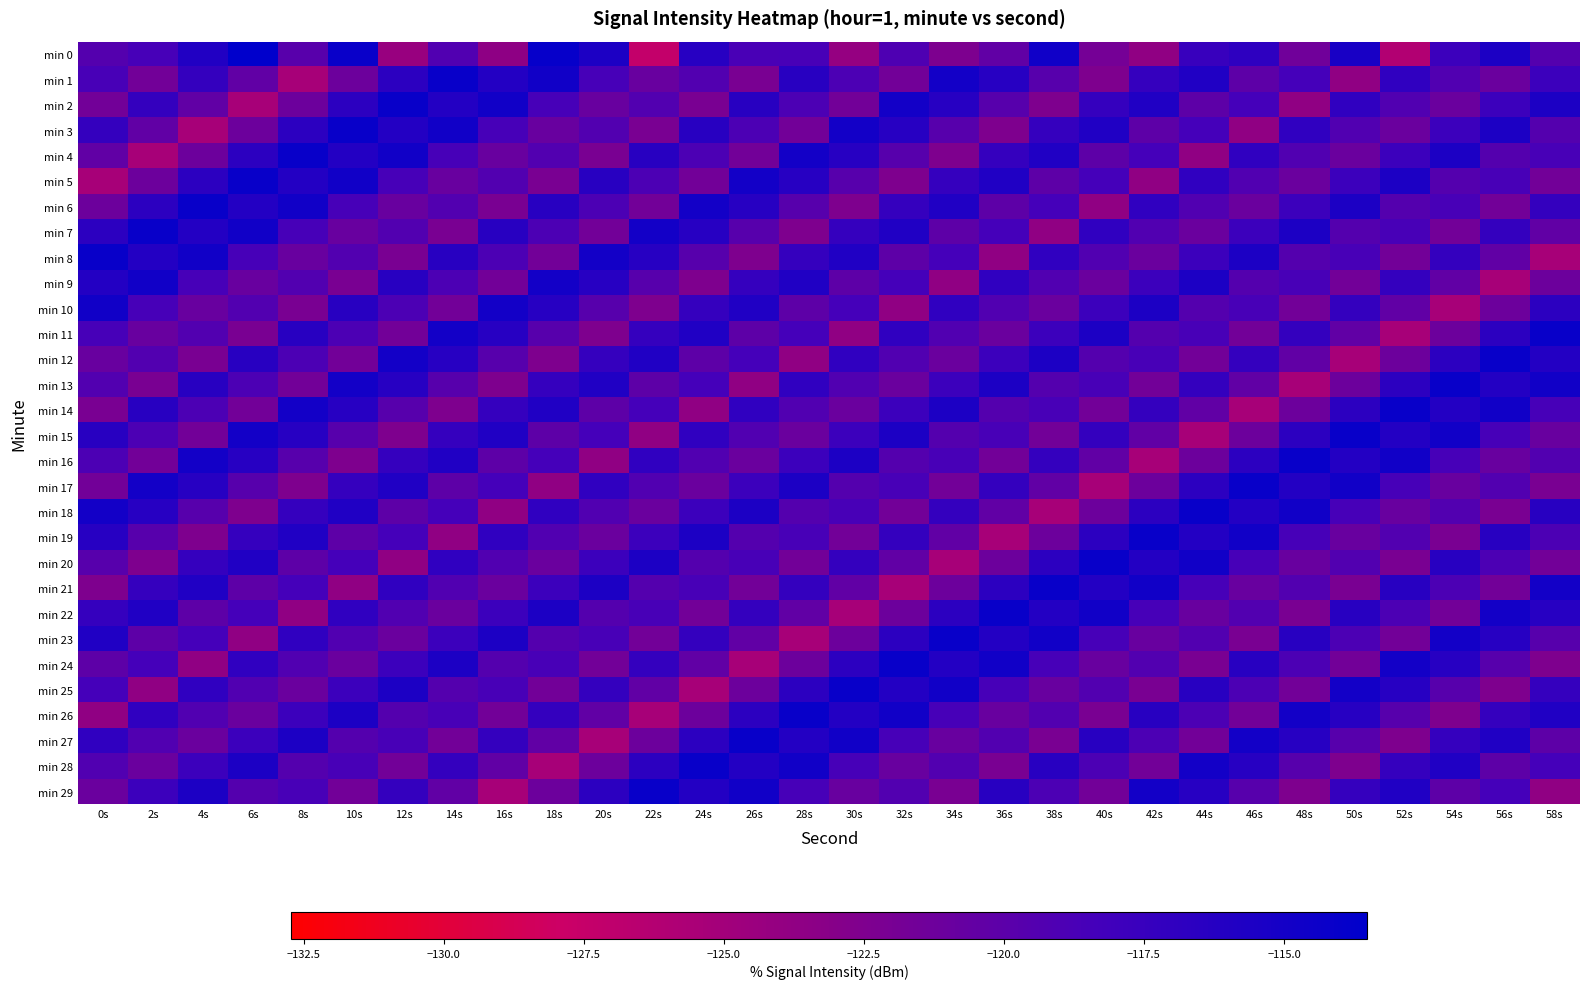

Reading left to right, extract all data points from this chart.

min 0: 0s=-119.5	2s=-118.6	4s=-115.8	6s=-113.5	8s=-119.8	10s=-114.2	12s=-124.3	14s=-119.2	16s=-123.6	18s=-114.0	20s=-115.6	22s=-127.3	24s=-116.4	26s=-118.7	28s=-118.6	30s=-124.0	32s=-119.1	34s=-122.4	36s=-120.4	38s=-114.6	40s=-121.8	42s=-123.7	44s=-117.5	46s=-116.8	48s=-121.4	50s=-115.3	52s=-126.1	54s=-117.8	56s=-115.6	58s=-119.5
min 1: 0s=-118.6	2s=-121.6	4s=-117.2	6s=-120.4	8s=-125.3	10s=-121.2	12s=-116.7	14s=-114.2	16s=-116.0	18s=-114.8	20s=-118.6	22s=-120.9	24s=-119.3	26s=-122.1	28s=-116.4	30s=-119.0	32s=-121.5	34s=-114.9	36s=-116.3	38s=-119.7	40s=-122.5	42s=-117.3	44s=-115.8	46s=-120.2	48s=-118.4	50s=-123.7	52s=-116.9	54s=-119.3	56s=-121.0	58s=-117.8
min 2: 0s=-121.6	2s=-117.2	4s=-120.4	6s=-125.3	8s=-121.2	10s=-116.7	12s=-114.2	14s=-116.0	16s=-114.8	18s=-118.6	20s=-120.9	22s=-119.3	24s=-122.1	26s=-116.4	28s=-119.0	30s=-121.5	32s=-114.9	34s=-116.3	36s=-119.7	38s=-122.5	40s=-117.3	42s=-115.8	44s=-120.2	46s=-118.4	48s=-123.7	50s=-116.9	52s=-119.3	54s=-121.0	56s=-117.8	58s=-115.6
min 3: 0s=-117.2	2s=-120.4	4s=-125.3	6s=-121.2	8s=-116.7	10s=-114.2	12s=-116.0	14s=-114.8	16s=-118.6	18s=-120.9	20s=-119.3	22s=-122.1	24s=-116.4	26s=-119.0	28s=-121.5	30s=-114.9	32s=-116.3	34s=-119.7	36s=-122.5	38s=-117.3	40s=-115.8	42s=-120.2	44s=-118.4	46s=-123.7	48s=-116.9	50s=-119.3	52s=-121.0	54s=-117.8	56s=-115.6	58s=-119.5
min 4: 0s=-120.4	2s=-125.3	4s=-121.2	6s=-116.7	8s=-114.2	10s=-116.0	12s=-114.8	14s=-118.6	16s=-120.9	18s=-119.3	20s=-122.1	22s=-116.4	24s=-119.0	26s=-121.5	28s=-114.9	30s=-116.3	32s=-119.7	34s=-122.5	36s=-117.3	38s=-115.8	40s=-120.2	42s=-118.4	44s=-123.7	46s=-116.9	48s=-119.3	50s=-121.0	52s=-117.8	54s=-115.6	56s=-119.5	58s=-118.6
min 5: 0s=-125.3	2s=-121.2	4s=-116.7	6s=-114.2	8s=-116.0	10s=-114.8	12s=-118.6	14s=-120.9	16s=-119.3	18s=-122.1	20s=-116.4	22s=-119.0	24s=-121.5	26s=-114.9	28s=-116.3	30s=-119.7	32s=-122.5	34s=-117.3	36s=-115.8	38s=-120.2	40s=-118.4	42s=-123.7	44s=-116.9	46s=-119.3	48s=-121.0	50s=-117.8	52s=-115.6	54s=-119.5	56s=-118.6	58s=-121.6
min 6: 0s=-121.2	2s=-116.7	4s=-114.2	6s=-116.0	8s=-114.8	10s=-118.6	12s=-120.9	14s=-119.3	16s=-122.1	18s=-116.4	20s=-119.0	22s=-121.5	24s=-114.9	26s=-116.3	28s=-119.7	30s=-122.5	32s=-117.3	34s=-115.8	36s=-120.2	38s=-118.4	40s=-123.7	42s=-116.9	44s=-119.3	46s=-121.0	48s=-117.8	50s=-115.6	52s=-119.5	54s=-118.6	56s=-121.6	58s=-117.2
min 7: 0s=-116.7	2s=-114.2	4s=-116.0	6s=-114.8	8s=-118.6	10s=-120.9	12s=-119.3	14s=-122.1	16s=-116.4	18s=-119.0	20s=-121.5	22s=-114.9	24s=-116.3	26s=-119.7	28s=-122.5	30s=-117.3	32s=-115.8	34s=-120.2	36s=-118.4	38s=-123.7	40s=-116.9	42s=-119.3	44s=-121.0	46s=-117.8	48s=-115.6	50s=-119.5	52s=-118.6	54s=-121.6	56s=-117.2	58s=-120.4
min 8: 0s=-114.2	2s=-116.0	4s=-114.8	6s=-118.6	8s=-120.9	10s=-119.3	12s=-122.1	14s=-116.4	16s=-119.0	18s=-121.5	20s=-114.9	22s=-116.3	24s=-119.7	26s=-122.5	28s=-117.3	30s=-115.8	32s=-120.2	34s=-118.4	36s=-123.7	38s=-116.9	40s=-119.3	42s=-121.0	44s=-117.8	46s=-115.6	48s=-119.5	50s=-118.6	52s=-121.6	54s=-117.2	56s=-120.4	58s=-125.3
min 9: 0s=-116.0	2s=-114.8	4s=-118.6	6s=-120.9	8s=-119.3	10s=-122.1	12s=-116.4	14s=-119.0	16s=-121.5	18s=-114.9	20s=-116.3	22s=-119.7	24s=-122.5	26s=-117.3	28s=-115.8	30s=-120.2	32s=-118.4	34s=-123.7	36s=-116.9	38s=-119.3	40s=-121.0	42s=-117.8	44s=-115.6	46s=-119.5	48s=-118.6	50s=-121.6	52s=-117.2	54s=-120.4	56s=-125.3	58s=-121.2
min 10: 0s=-114.8	2s=-118.6	4s=-120.9	6s=-119.3	8s=-122.1	10s=-116.4	12s=-119.0	14s=-121.5	16s=-114.9	18s=-116.3	20s=-119.7	22s=-122.5	24s=-117.3	26s=-115.8	28s=-120.2	30s=-118.4	32s=-123.7	34s=-116.9	36s=-119.3	38s=-121.0	40s=-117.8	42s=-115.6	44s=-119.5	46s=-118.6	48s=-121.6	50s=-117.2	52s=-120.4	54s=-125.3	56s=-121.2	58s=-116.7
min 11: 0s=-118.6	2s=-120.9	4s=-119.3	6s=-122.1	8s=-116.4	10s=-119.0	12s=-121.5	14s=-114.9	16s=-116.3	18s=-119.7	20s=-122.5	22s=-117.3	24s=-115.8	26s=-120.2	28s=-118.4	30s=-123.7	32s=-116.9	34s=-119.3	36s=-121.0	38s=-117.8	40s=-115.6	42s=-119.5	44s=-118.6	46s=-121.6	48s=-117.2	50s=-120.4	52s=-125.3	54s=-121.2	56s=-116.7	58s=-114.2
min 12: 0s=-120.9	2s=-119.3	4s=-122.1	6s=-116.4	8s=-119.0	10s=-121.5	12s=-114.9	14s=-116.3	16s=-119.7	18s=-122.5	20s=-117.3	22s=-115.8	24s=-120.2	26s=-118.4	28s=-123.7	30s=-116.9	32s=-119.3	34s=-121.0	36s=-117.8	38s=-115.6	40s=-119.5	42s=-118.6	44s=-121.6	46s=-117.2	48s=-120.4	50s=-125.3	52s=-121.2	54s=-116.7	56s=-114.2	58s=-116.0
min 13: 0s=-119.3	2s=-122.1	4s=-116.4	6s=-119.0	8s=-121.5	10s=-114.9	12s=-116.3	14s=-119.7	16s=-122.5	18s=-117.3	20s=-115.8	22s=-120.2	24s=-118.4	26s=-123.7	28s=-116.9	30s=-119.3	32s=-121.0	34s=-117.8	36s=-115.6	38s=-119.5	40s=-118.6	42s=-121.6	44s=-117.2	46s=-120.4	48s=-125.3	50s=-121.2	52s=-116.7	54s=-114.2	56s=-116.0	58s=-114.8
min 14: 0s=-122.1	2s=-116.4	4s=-119.0	6s=-121.5	8s=-114.9	10s=-116.3	12s=-119.7	14s=-122.5	16s=-117.3	18s=-115.8	20s=-120.2	22s=-118.4	24s=-123.7	26s=-116.9	28s=-119.3	30s=-121.0	32s=-117.8	34s=-115.6	36s=-119.5	38s=-118.6	40s=-121.6	42s=-117.2	44s=-120.4	46s=-125.3	48s=-121.2	50s=-116.7	52s=-114.2	54s=-116.0	56s=-114.8	58s=-118.6
min 15: 0s=-116.4	2s=-119.0	4s=-121.5	6s=-114.9	8s=-116.3	10s=-119.7	12s=-122.5	14s=-117.3	16s=-115.8	18s=-120.2	20s=-118.4	22s=-123.7	24s=-116.9	26s=-119.3	28s=-121.0	30s=-117.8	32s=-115.6	34s=-119.5	36s=-118.6	38s=-121.6	40s=-117.2	42s=-120.4	44s=-125.3	46s=-121.2	48s=-116.7	50s=-114.2	52s=-116.0	54s=-114.8	56s=-118.6	58s=-120.9
min 16: 0s=-119.0	2s=-121.5	4s=-114.9	6s=-116.3	8s=-119.7	10s=-122.5	12s=-117.3	14s=-115.8	16s=-120.2	18s=-118.4	20s=-123.7	22s=-116.9	24s=-119.3	26s=-121.0	28s=-117.8	30s=-115.6	32s=-119.5	34s=-118.6	36s=-121.6	38s=-117.2	40s=-120.4	42s=-125.3	44s=-121.2	46s=-116.7	48s=-114.2	50s=-116.0	52s=-114.8	54s=-118.6	56s=-120.9	58s=-119.3
min 17: 0s=-121.5	2s=-114.9	4s=-116.3	6s=-119.7	8s=-122.5	10s=-117.3	12s=-115.8	14s=-120.2	16s=-118.4	18s=-123.7	20s=-116.9	22s=-119.3	24s=-121.0	26s=-117.8	28s=-115.6	30s=-119.5	32s=-118.6	34s=-121.6	36s=-117.2	38s=-120.4	40s=-125.3	42s=-121.2	44s=-116.7	46s=-114.2	48s=-116.0	50s=-114.8	52s=-118.6	54s=-120.9	56s=-119.3	58s=-122.1
min 18: 0s=-114.9	2s=-116.3	4s=-119.7	6s=-122.5	8s=-117.3	10s=-115.8	12s=-120.2	14s=-118.4	16s=-123.7	18s=-116.9	20s=-119.3	22s=-121.0	24s=-117.8	26s=-115.6	28s=-119.5	30s=-118.6	32s=-121.6	34s=-117.2	36s=-120.4	38s=-125.3	40s=-121.2	42s=-116.7	44s=-114.2	46s=-116.0	48s=-114.8	50s=-118.6	52s=-120.9	54s=-119.3	56s=-122.1	58s=-116.4
min 19: 0s=-116.3	2s=-119.7	4s=-122.5	6s=-117.3	8s=-115.8	10s=-120.2	12s=-118.4	14s=-123.7	16s=-116.9	18s=-119.3	20s=-121.0	22s=-117.8	24s=-115.6	26s=-119.5	28s=-118.6	30s=-121.6	32s=-117.2	34s=-120.4	36s=-125.3	38s=-121.2	40s=-116.7	42s=-114.2	44s=-116.0	46s=-114.8	48s=-118.6	50s=-120.9	52s=-119.3	54s=-122.1	56s=-116.4	58s=-119.0
min 20: 0s=-119.7	2s=-122.5	4s=-117.3	6s=-115.8	8s=-120.2	10s=-118.4	12s=-123.7	14s=-116.9	16s=-119.3	18s=-121.0	20s=-117.8	22s=-115.6	24s=-119.5	26s=-118.6	28s=-121.6	30s=-117.2	32s=-120.4	34s=-125.3	36s=-121.2	38s=-116.7	40s=-114.2	42s=-116.0	44s=-114.8	46s=-118.6	48s=-120.9	50s=-119.3	52s=-122.1	54s=-116.4	56s=-119.0	58s=-121.5
min 21: 0s=-122.5	2s=-117.3	4s=-115.8	6s=-120.2	8s=-118.4	10s=-123.7	12s=-116.9	14s=-119.3	16s=-121.0	18s=-117.8	20s=-115.6	22s=-119.5	24s=-118.6	26s=-121.6	28s=-117.2	30s=-120.4	32s=-125.3	34s=-121.2	36s=-116.7	38s=-114.2	40s=-116.0	42s=-114.8	44s=-118.6	46s=-120.9	48s=-119.3	50s=-122.1	52s=-116.4	54s=-119.0	56s=-121.5	58s=-114.9
min 22: 0s=-117.3	2s=-115.8	4s=-120.2	6s=-118.4	8s=-123.7	10s=-116.9	12s=-119.3	14s=-121.0	16s=-117.8	18s=-115.6	20s=-119.5	22s=-118.6	24s=-121.6	26s=-117.2	28s=-120.4	30s=-125.3	32s=-121.2	34s=-116.7	36s=-114.2	38s=-116.0	40s=-114.8	42s=-118.6	44s=-120.9	46s=-119.3	48s=-122.1	50s=-116.4	52s=-119.0	54s=-121.5	56s=-114.9	58s=-116.3
min 23: 0s=-115.8	2s=-120.2	4s=-118.4	6s=-123.7	8s=-116.9	10s=-119.3	12s=-121.0	14s=-117.8	16s=-115.6	18s=-119.5	20s=-118.6	22s=-121.6	24s=-117.2	26s=-120.4	28s=-125.3	30s=-121.2	32s=-116.7	34s=-114.2	36s=-116.0	38s=-114.8	40s=-118.6	42s=-120.9	44s=-119.3	46s=-122.1	48s=-116.4	50s=-119.0	52s=-121.5	54s=-114.9	56s=-116.3	58s=-119.7
min 24: 0s=-120.2	2s=-118.4	4s=-123.7	6s=-116.9	8s=-119.3	10s=-121.0	12s=-117.8	14s=-115.6	16s=-119.5	18s=-118.6	20s=-121.6	22s=-117.2	24s=-120.4	26s=-125.3	28s=-121.2	30s=-116.7	32s=-114.2	34s=-116.0	36s=-114.8	38s=-118.6	40s=-120.9	42s=-119.3	44s=-122.1	46s=-116.4	48s=-119.0	50s=-121.5	52s=-114.9	54s=-116.3	56s=-119.7	58s=-122.5
min 25: 0s=-118.4	2s=-123.7	4s=-116.9	6s=-119.3	8s=-121.0	10s=-117.8	12s=-115.6	14s=-119.5	16s=-118.6	18s=-121.6	20s=-117.2	22s=-120.4	24s=-125.3	26s=-121.2	28s=-116.7	30s=-114.2	32s=-116.0	34s=-114.8	36s=-118.6	38s=-120.9	40s=-119.3	42s=-122.1	44s=-116.4	46s=-119.0	48s=-121.5	50s=-114.9	52s=-116.3	54s=-119.7	56s=-122.5	58s=-117.3
min 26: 0s=-123.7	2s=-116.9	4s=-119.3	6s=-121.0	8s=-117.8	10s=-115.6	12s=-119.5	14s=-118.6	16s=-121.6	18s=-117.2	20s=-120.4	22s=-125.3	24s=-121.2	26s=-116.7	28s=-114.2	30s=-116.0	32s=-114.8	34s=-118.6	36s=-120.9	38s=-119.3	40s=-122.1	42s=-116.4	44s=-119.0	46s=-121.5	48s=-114.9	50s=-116.3	52s=-119.7	54s=-122.5	56s=-117.3	58s=-115.8
min 27: 0s=-116.9	2s=-119.3	4s=-121.0	6s=-117.8	8s=-115.6	10s=-119.5	12s=-118.6	14s=-121.6	16s=-117.2	18s=-120.4	20s=-125.3	22s=-121.2	24s=-116.7	26s=-114.2	28s=-116.0	30s=-114.8	32s=-118.6	34s=-120.9	36s=-119.3	38s=-122.1	40s=-116.4	42s=-119.0	44s=-121.5	46s=-114.9	48s=-116.3	50s=-119.7	52s=-122.5	54s=-117.3	56s=-115.8	58s=-120.2
min 28: 0s=-119.3	2s=-121.0	4s=-117.8	6s=-115.6	8s=-119.5	10s=-118.6	12s=-121.6	14s=-117.2	16s=-120.4	18s=-125.3	20s=-121.2	22s=-116.7	24s=-114.2	26s=-116.0	28s=-114.8	30s=-118.6	32s=-120.9	34s=-119.3	36s=-122.1	38s=-116.4	40s=-119.0	42s=-121.5	44s=-114.9	46s=-116.3	48s=-119.7	50s=-122.5	52s=-117.3	54s=-115.8	56s=-120.2	58s=-118.4
min 29: 0s=-121.0	2s=-117.8	4s=-115.6	6s=-119.5	8s=-118.6	10s=-121.6	12s=-117.2	14s=-120.4	16s=-125.3	18s=-121.2	20s=-116.7	22s=-114.2	24s=-116.0	26s=-114.8	28s=-118.6	30s=-120.9	32s=-119.3	34s=-122.1	36s=-116.4	38s=-119.0	40s=-121.5	42s=-114.9	44s=-116.3	46s=-119.7	48s=-122.5	50s=-117.3	52s=-115.8	54s=-120.2	56s=-118.4	58s=-123.7